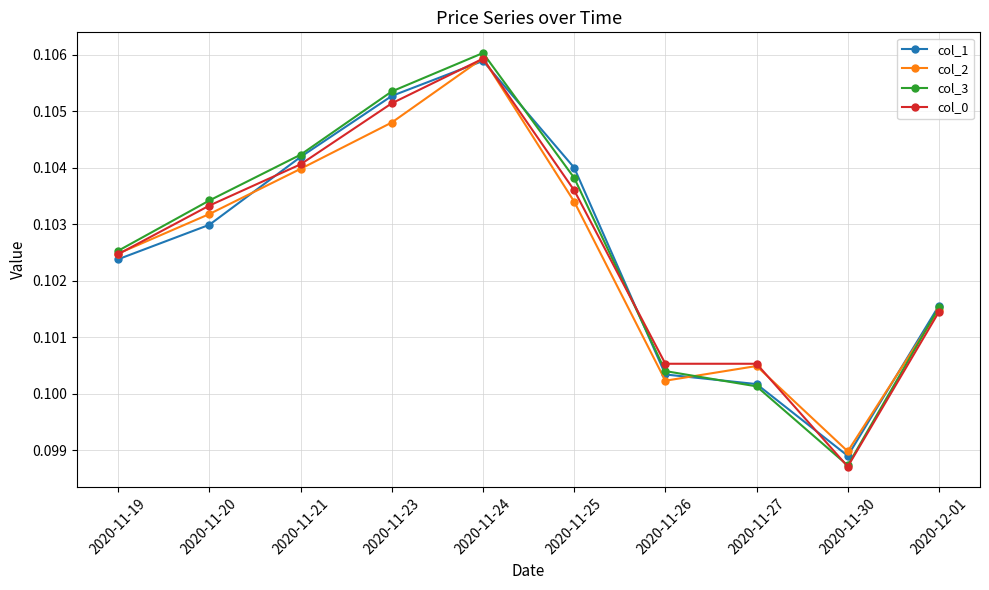

What is the label of the 8th point from the left?

2020-11-27